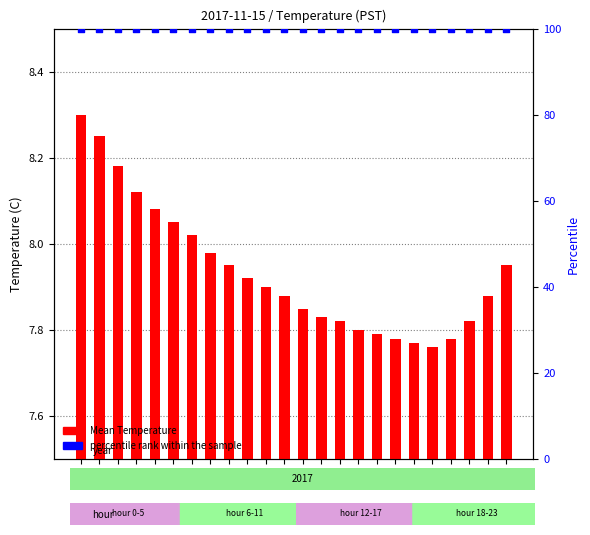

What are all the series names shown in the legend?

Mean Temperature, percentile rank within the sample